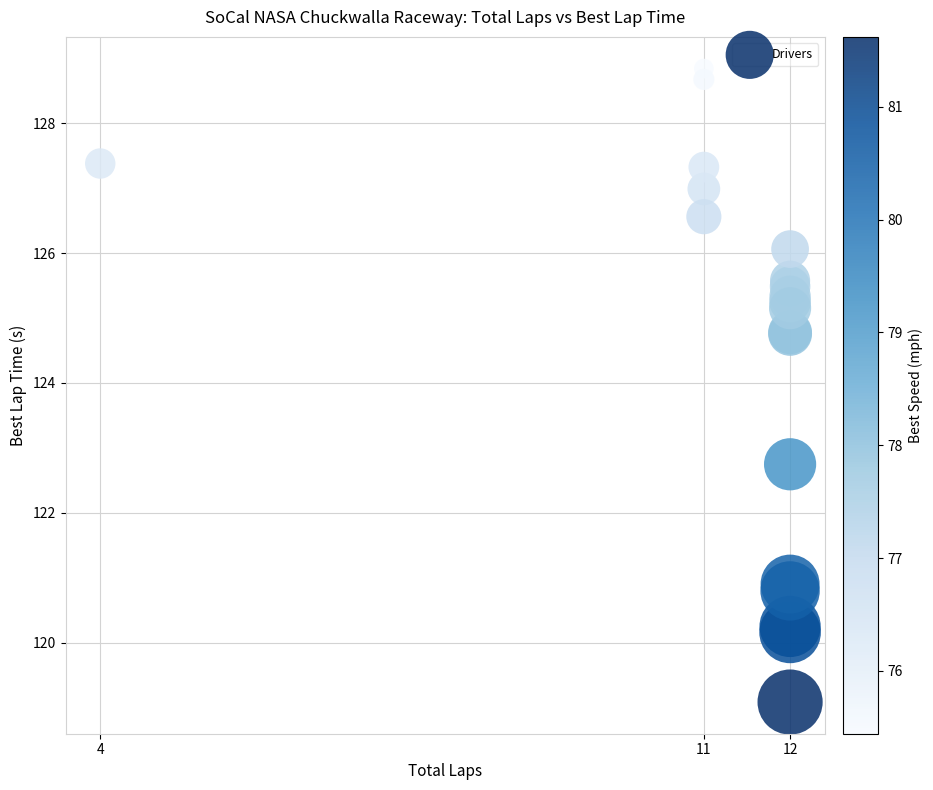

What Y value in the scatter plot is closest to 123?

122.7